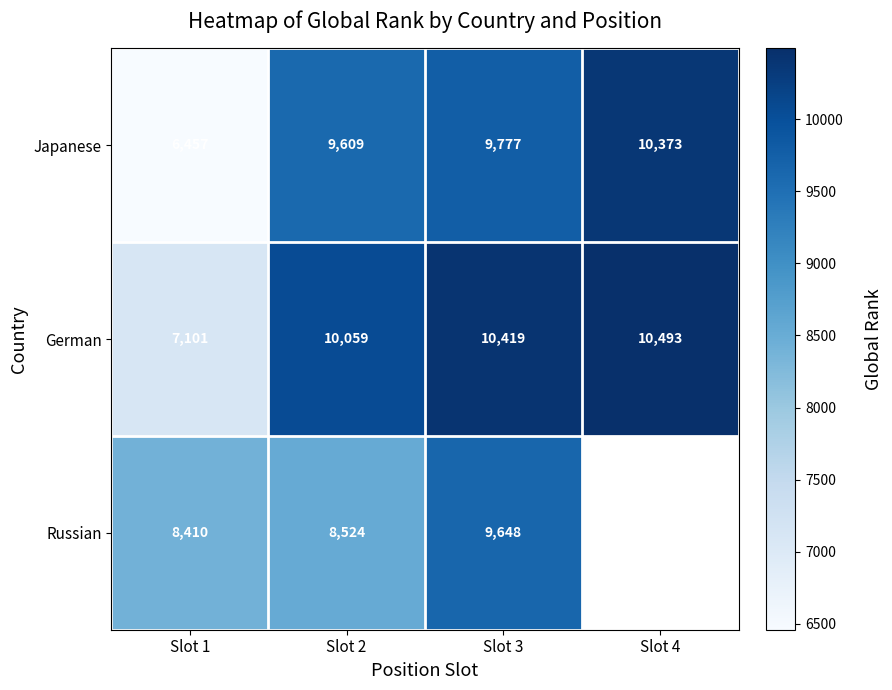

At which category is the sum across all series the highest?

Slot 3